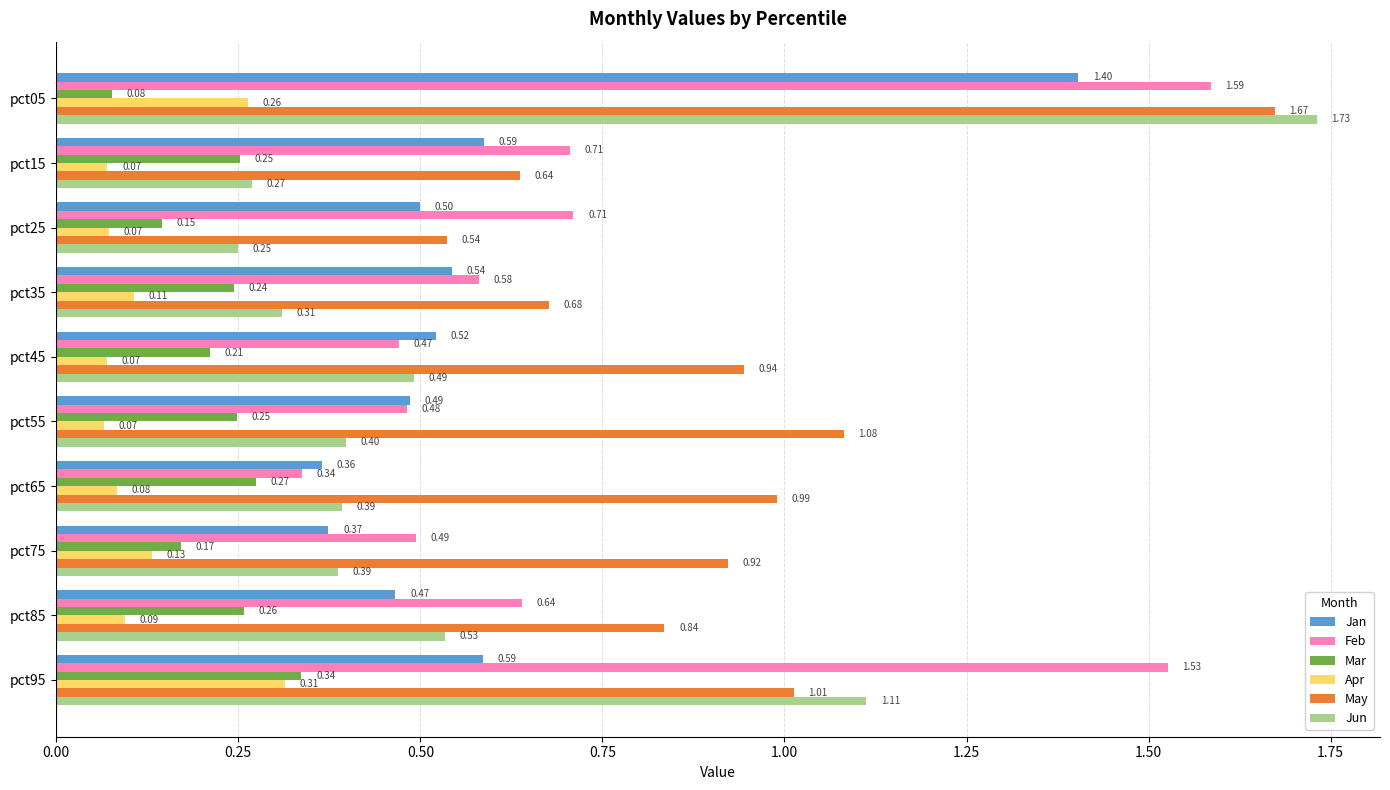

How many categories are shown in the chart?

10